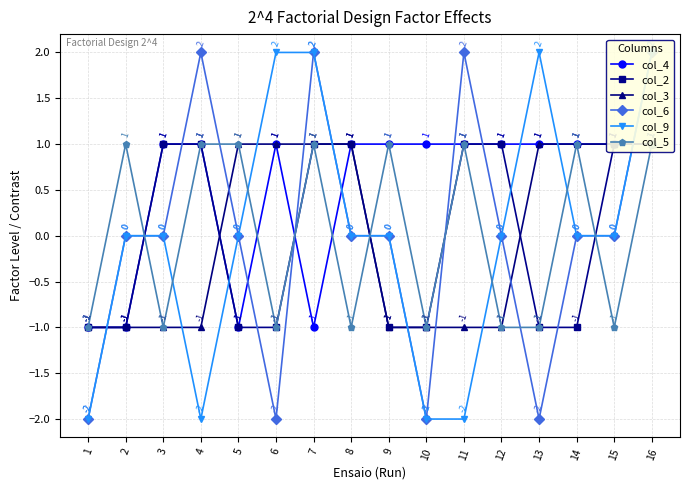

What is the sum of the col_5 values at 4 and 5?

2